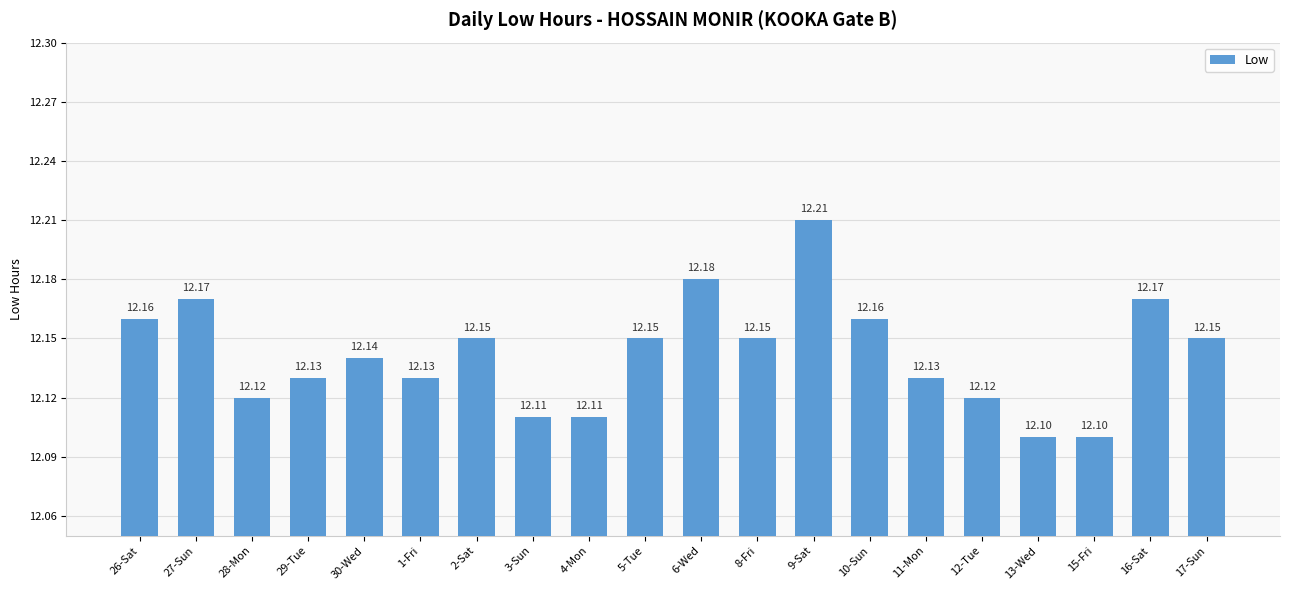

What is the sum of the values at 12-Tue and 2-Sat?

24.3